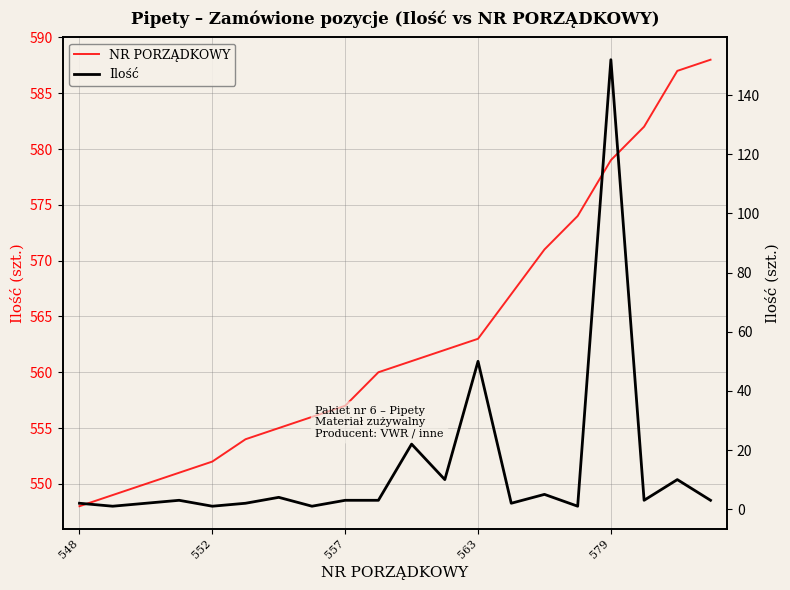

True or false: Ilość and NR PORZĄDKOWY intersect in this chart.

False